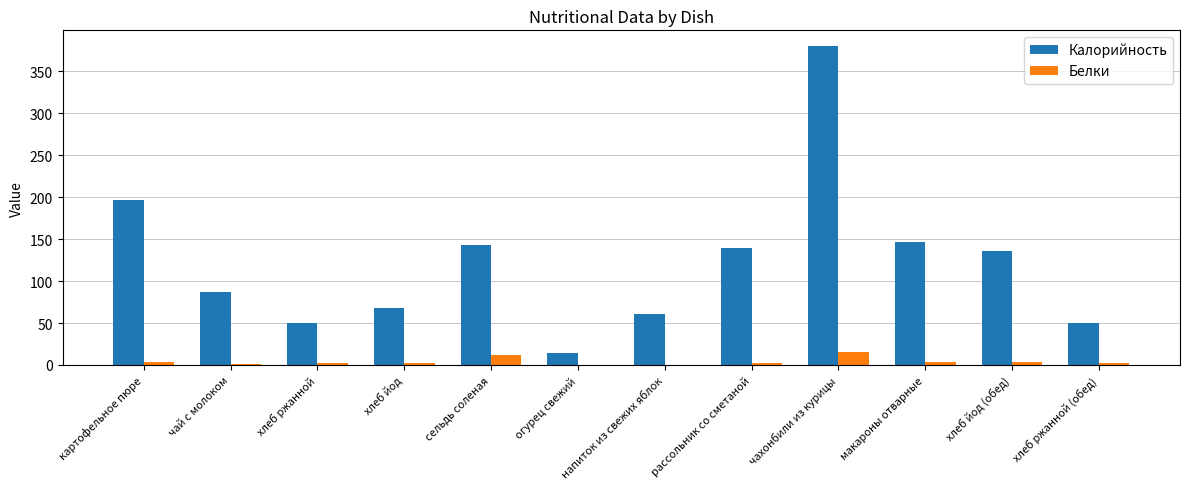

Which series has the widest spread of values?

Калорийность